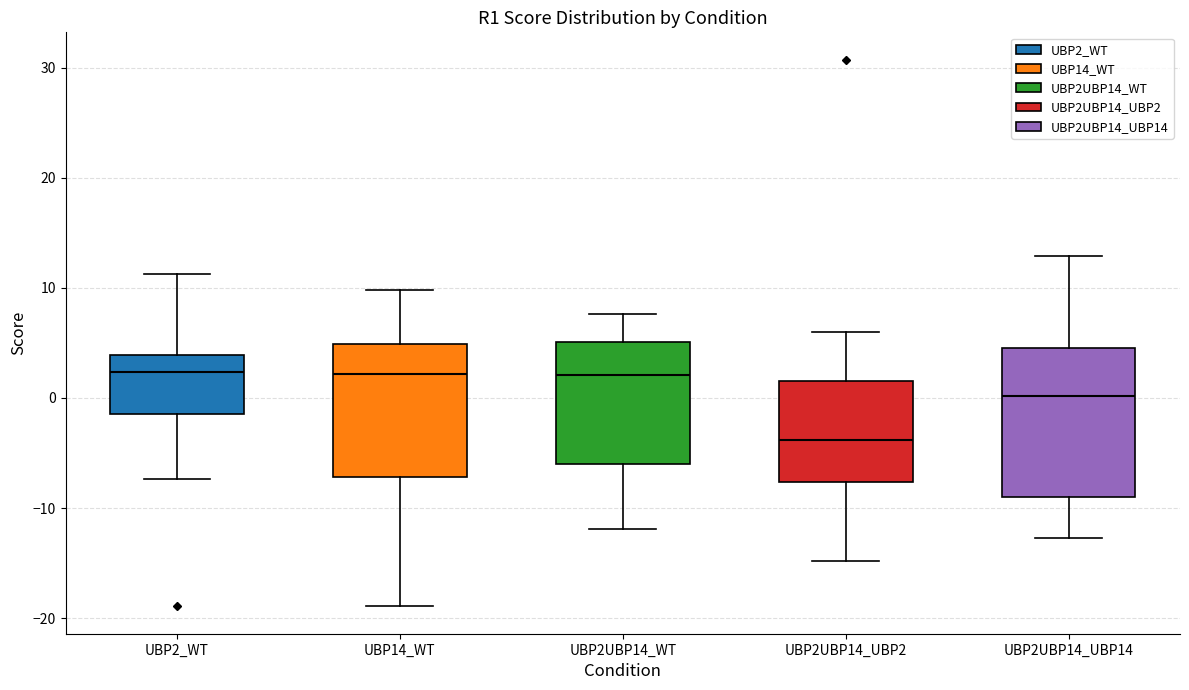

Where does the median line of the box for UBP14_WT sit on the y-axis? The values are not printed on the chart, so give them approximately, as read against the axis.

2